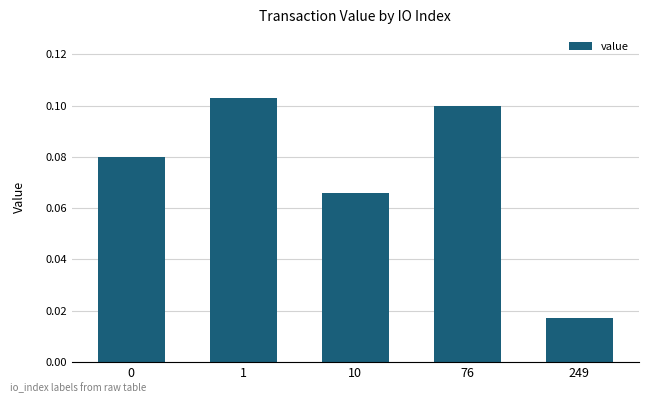

Is it true that the value at 1 is 0.1?

True